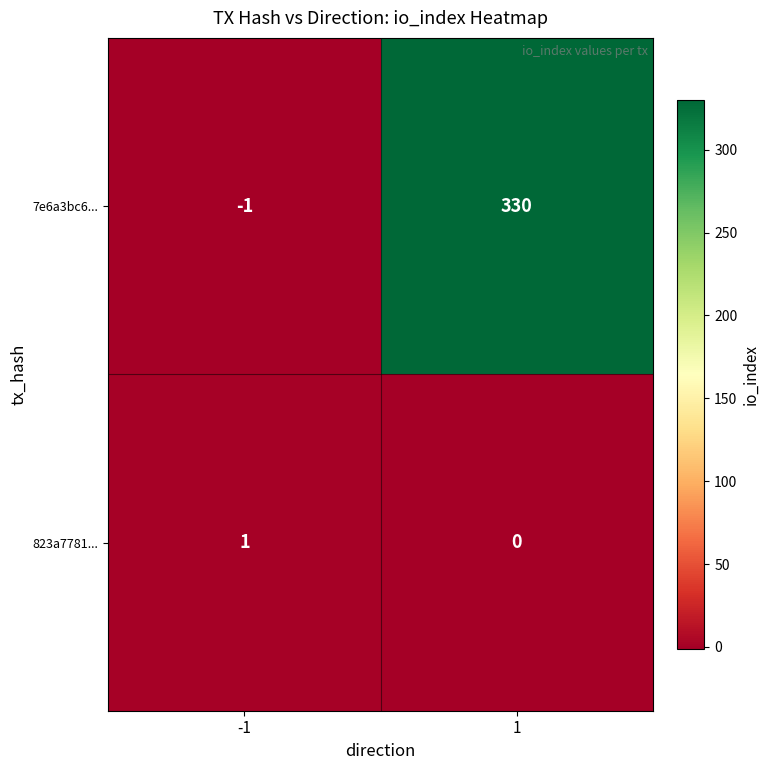

What is the sum of the 7e6a3bc6... values at -1 and 1?

329